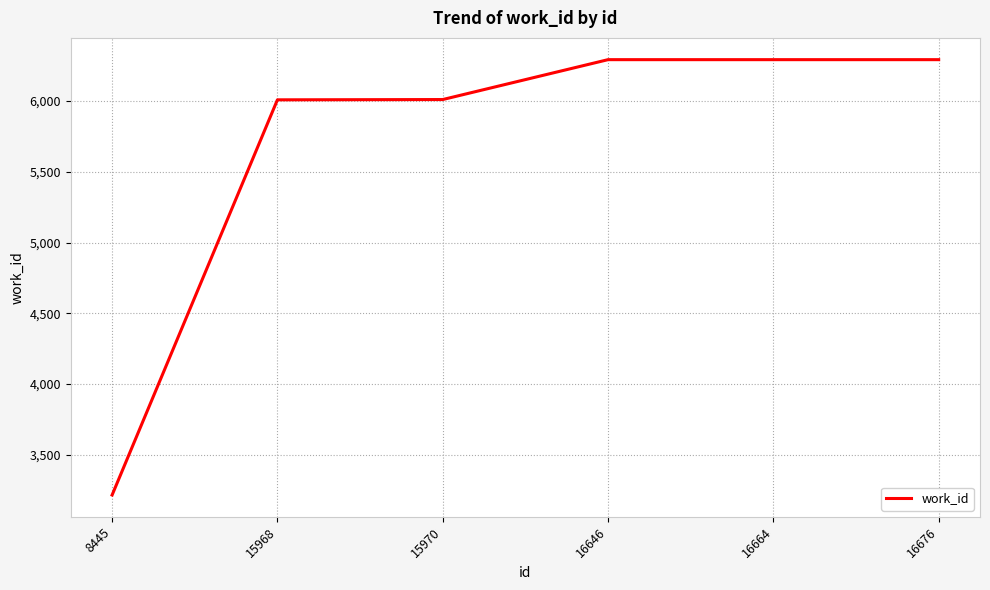

Is this an area chart (filled region under the line)?

No